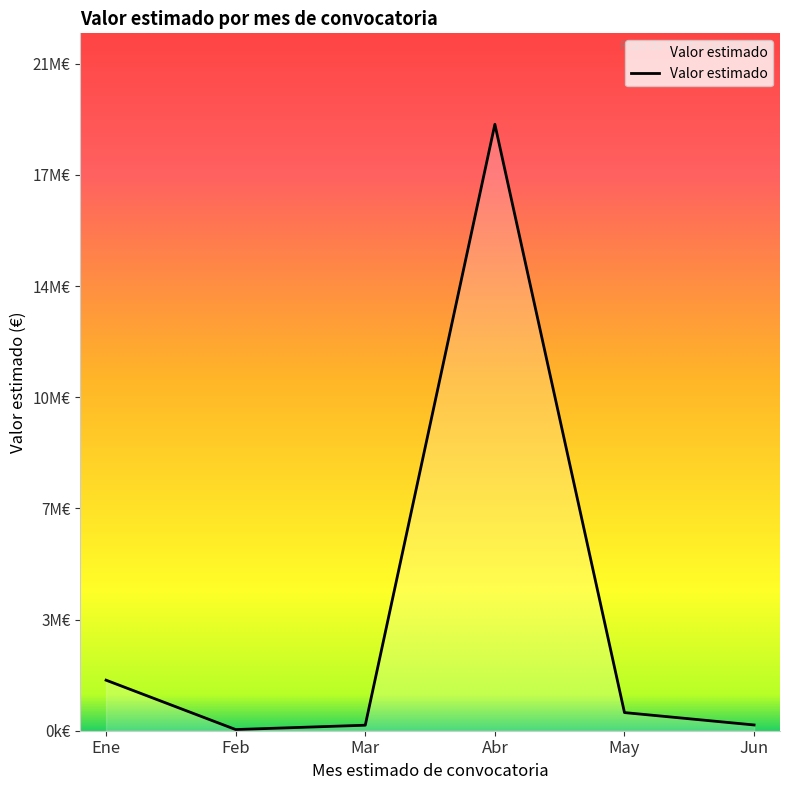

True or false: the data shows 572099.8 at May.

True